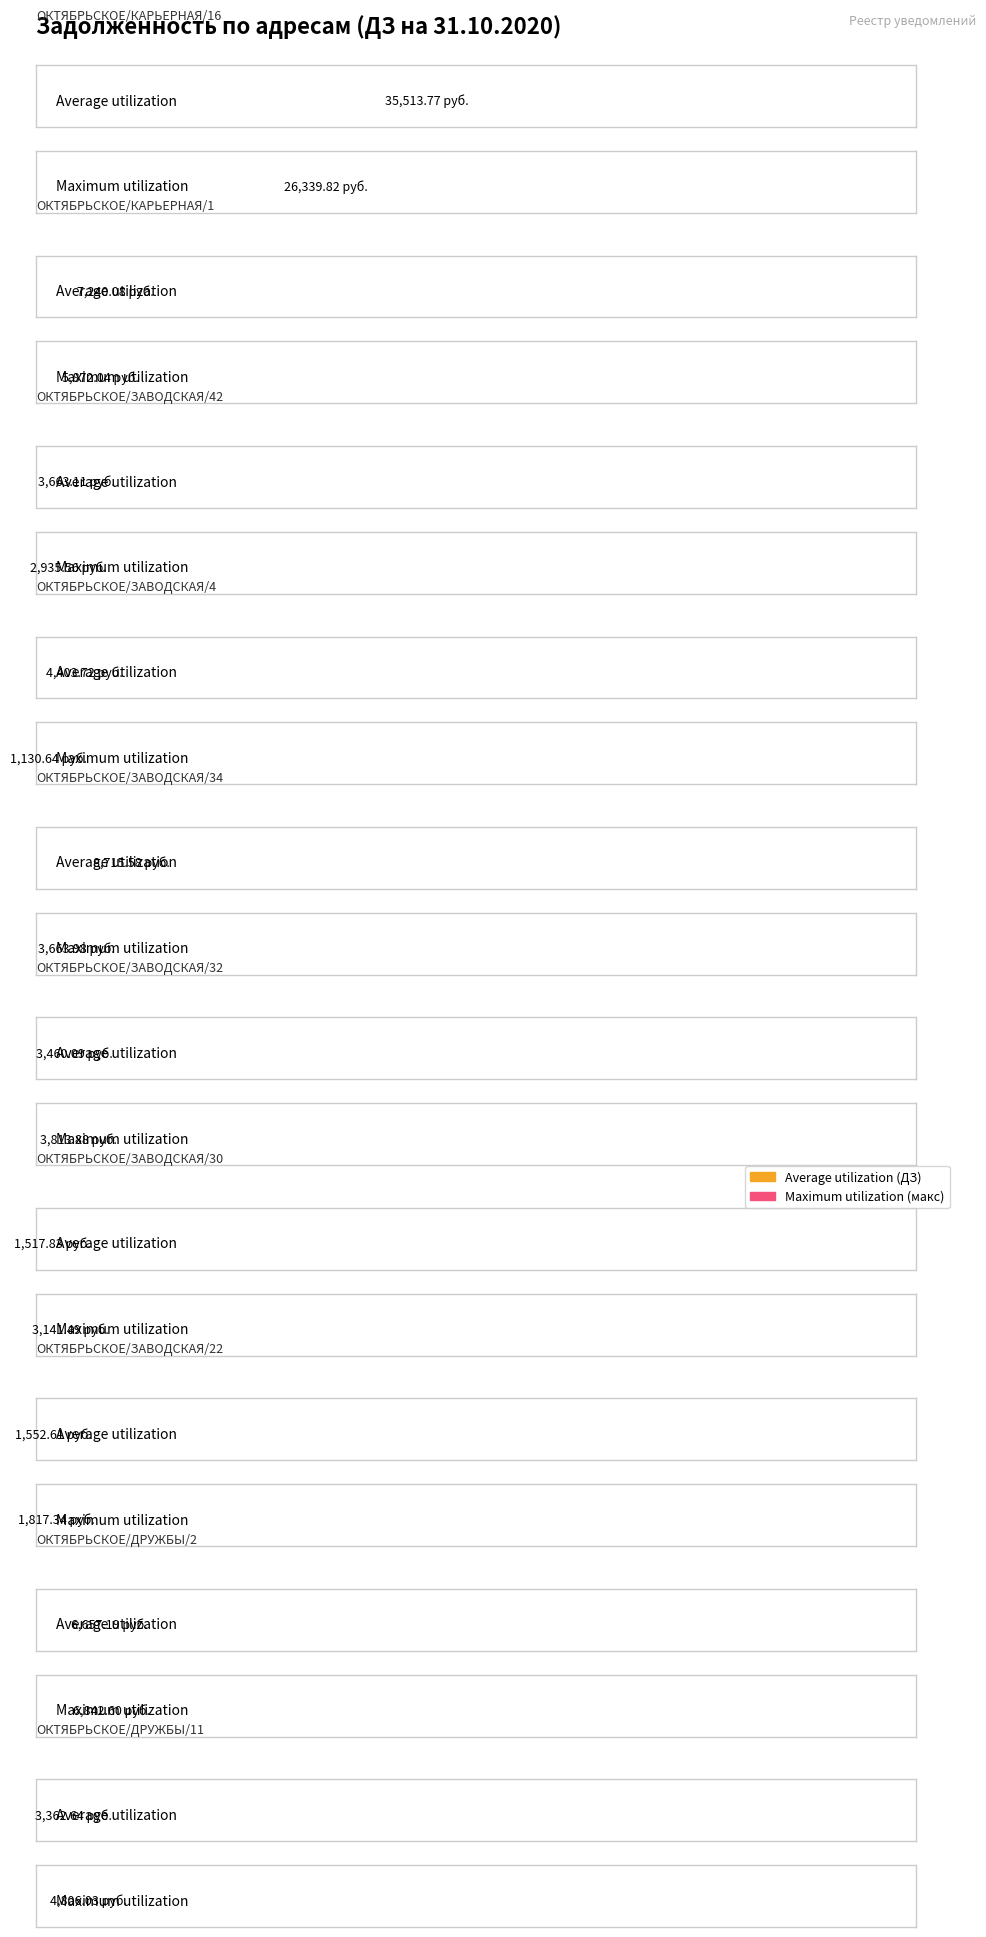

Which series changed the most between ОКТЯБРЬСКОЕ/ЗАВОДСКАЯ/42 and ОКТЯБРЬСКОЕ/ЗАВОДСКАЯ/4?

Maximum utilization